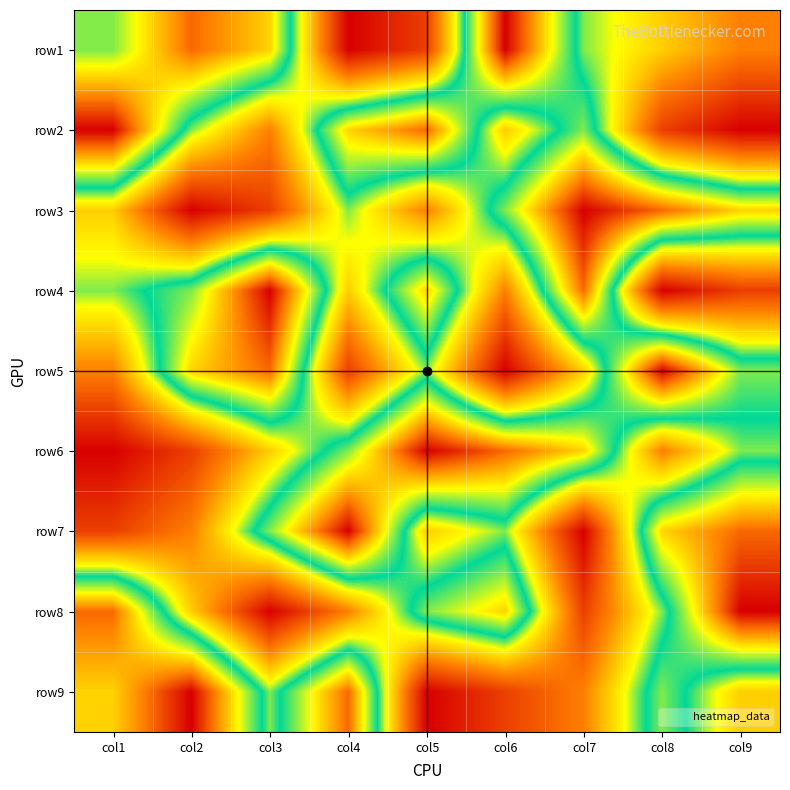

At which category is the sum across all series the highest?

col1